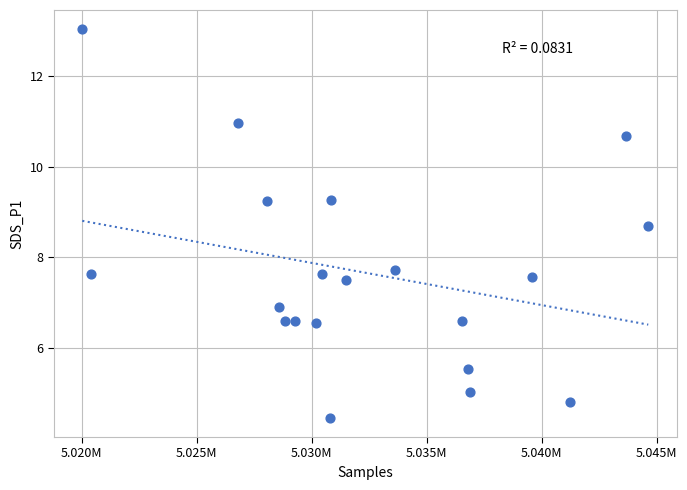

What is the range of X values (max minus min)?

24604.0